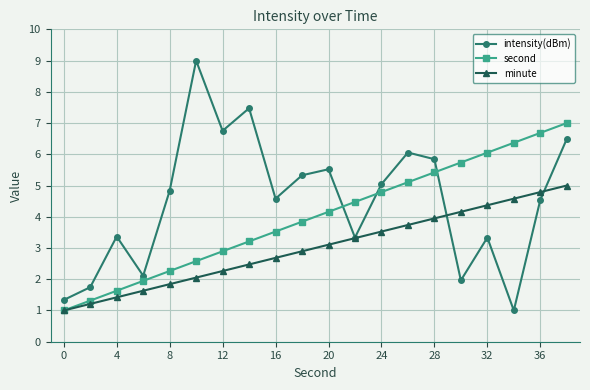

Which series ends up on top after the final intersection of intensity(dBm) and second?

second